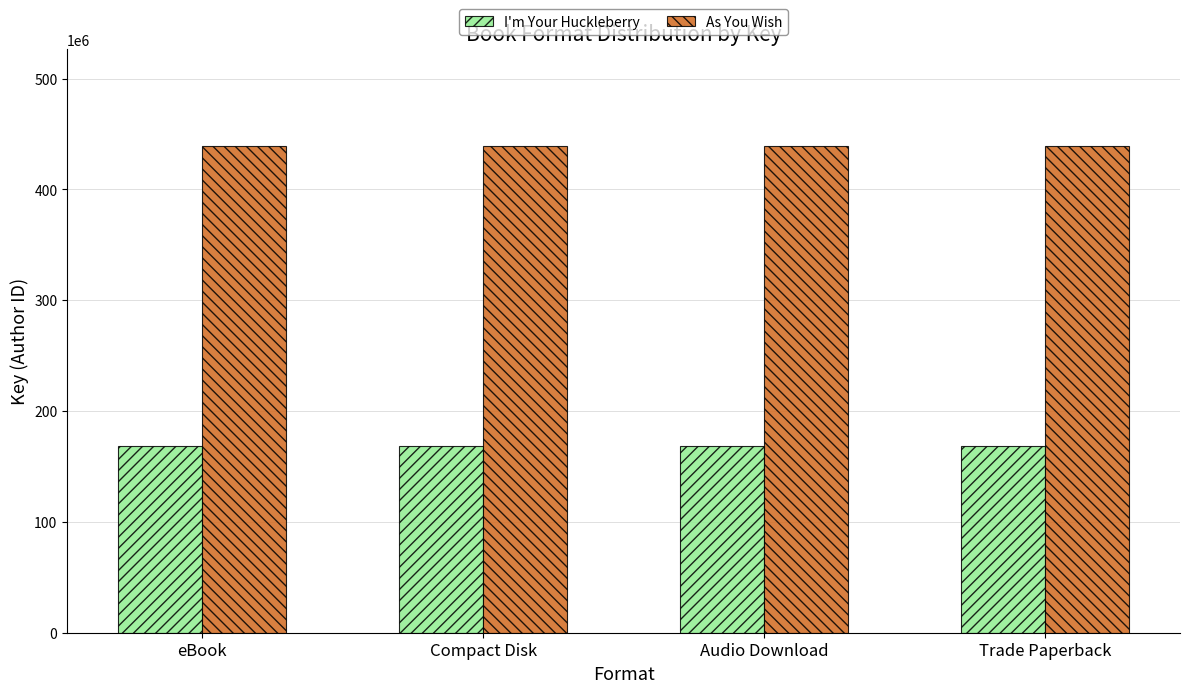

How many data points does each series have?

4